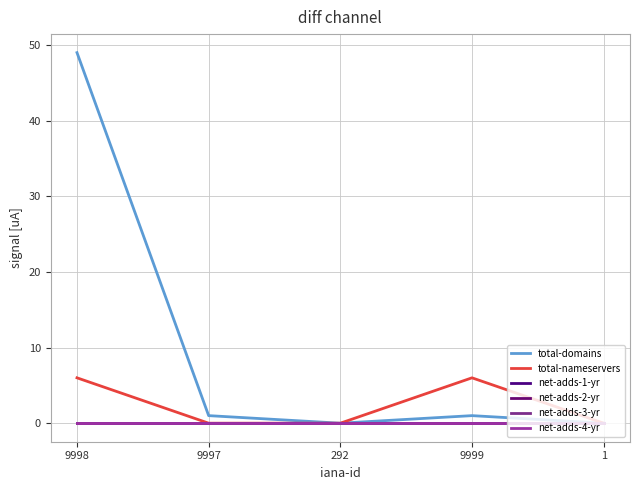

Does the chart have visible grid lines?

Yes